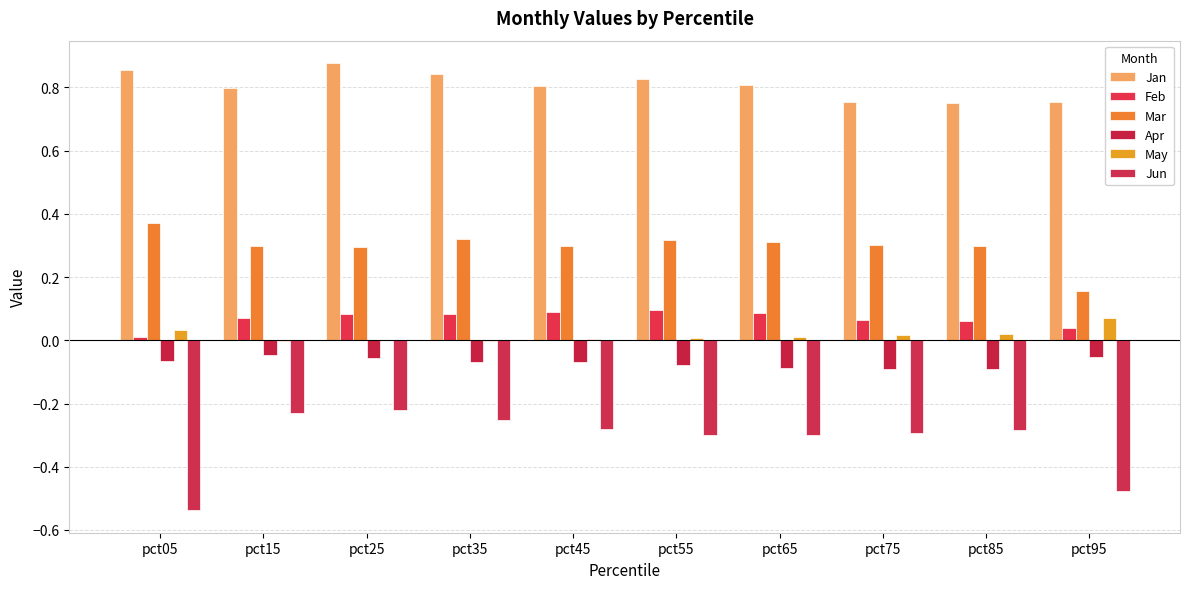

Reading right to left, what are all the values shown in this chart?

Jan: 0.8	0.7	0.8	0.8	0.8	0.8	0.8	0.9	0.8	0.9
Feb: 0.0	0.1	0.1	0.1	0.1	0.1	0.1	0.1	0.1	0.0
Mar: 0.2	0.3	0.3	0.3	0.3	0.3	0.3	0.3	0.3	0.4
Apr: -0.1	-0.1	-0.1	-0.1	-0.1	-0.1	-0.1	-0.1	-0.0	-0.1
May: 0.1	0.0	0.0	0.0	0.0	0.0	-0.0	0.0	-0.0	0.0
Jun: -0.5	-0.3	-0.3	-0.3	-0.3	-0.3	-0.3	-0.2	-0.2	-0.5